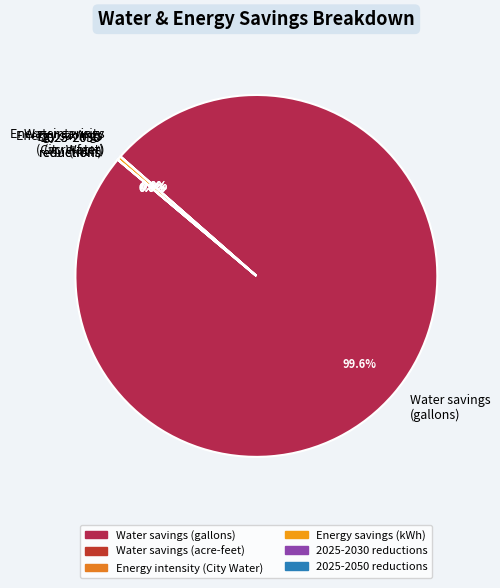

Count the number of slices in the pie.

6